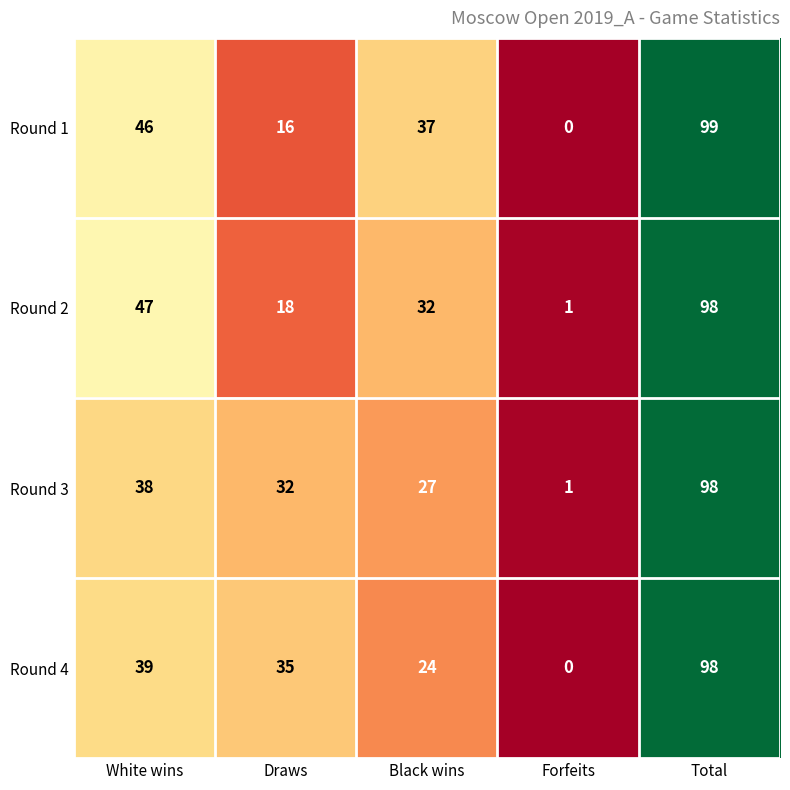

How many series are shown in this chart?

4